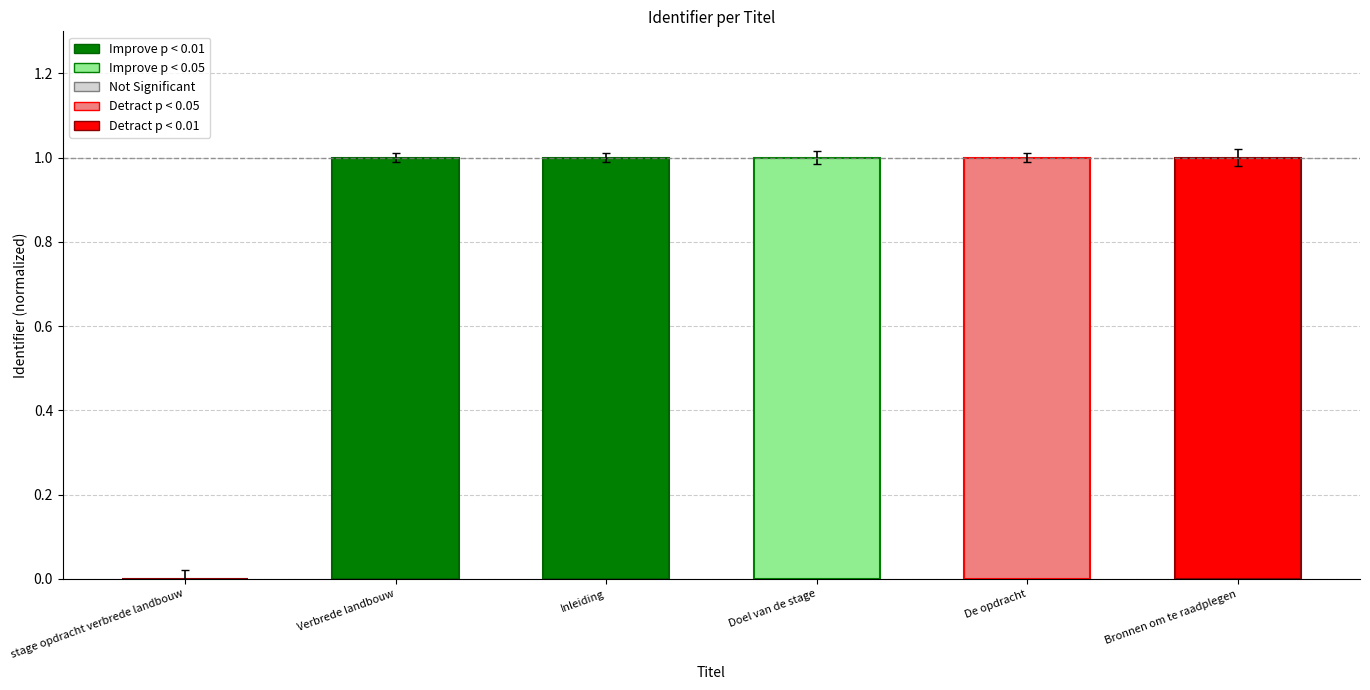

How many positive values are there?

5